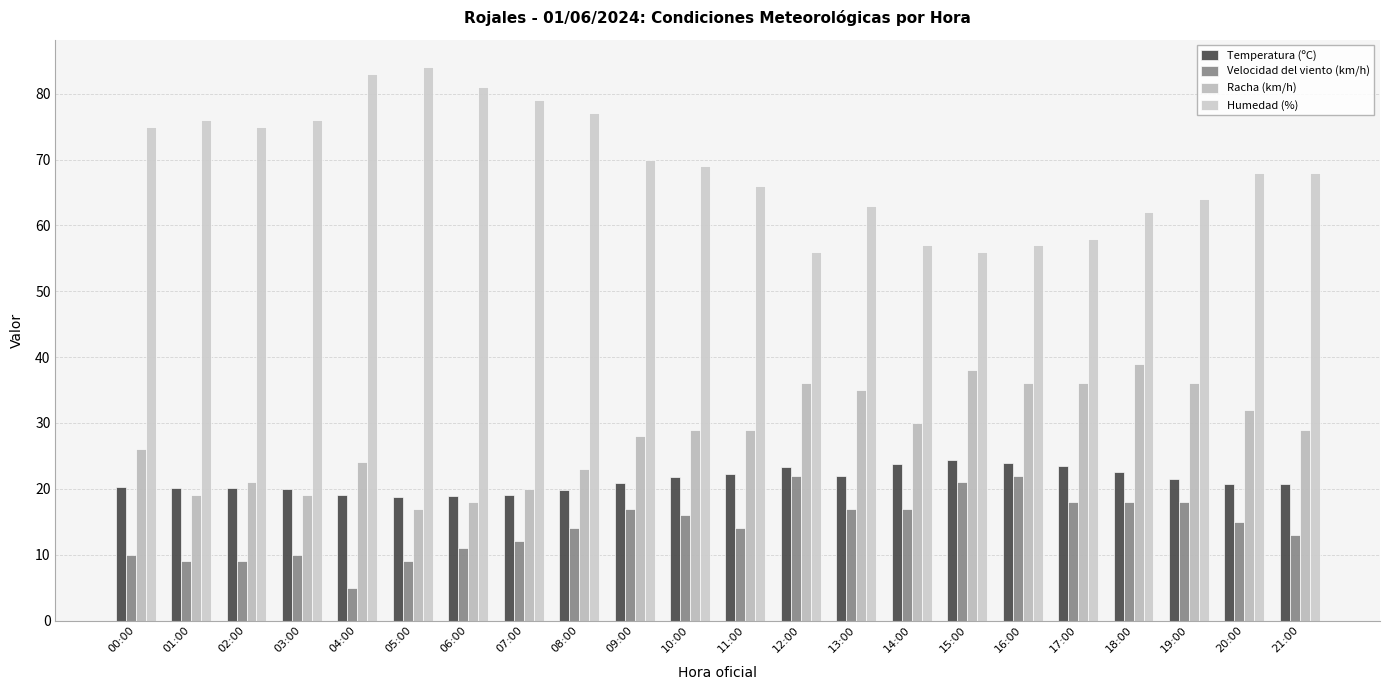

Reading left to right, list all the values displayed in this chart.

Temperatura (ºC): 00:00=20.2	01:00=20.1	02:00=20.1	03:00=20.0	04:00=19.1	05:00=18.8	06:00=18.9	07:00=19.1	08:00=19.8	09:00=20.9	10:00=21.8	11:00=22.3	12:00=23.3	13:00=22.0	14:00=23.8	15:00=24.3	16:00=23.9	17:00=23.5	18:00=22.6	19:00=21.5	20:00=20.8	21:00=20.7
Velocidad del viento (km/h): 00:00=10.0	01:00=9.0	02:00=9.0	03:00=10.0	04:00=5.0	05:00=9.0	06:00=11.0	07:00=12.0	08:00=14.0	09:00=17.0	10:00=16.0	11:00=14.0	12:00=22.0	13:00=17.0	14:00=17.0	15:00=21.0	16:00=22.0	17:00=18.0	18:00=18.0	19:00=18.0	20:00=15.0	21:00=13.0
Racha (km/h): 00:00=26.0	01:00=19.0	02:00=21.0	03:00=19.0	04:00=24.0	05:00=17.0	06:00=18.0	07:00=20.0	08:00=23.0	09:00=28.0	10:00=29.0	11:00=29.0	12:00=36.0	13:00=35.0	14:00=30.0	15:00=38.0	16:00=36.0	17:00=36.0	18:00=39.0	19:00=36.0	20:00=32.0	21:00=29.0
Humedad (%): 00:00=75.0	01:00=76.0	02:00=75.0	03:00=76.0	04:00=83.0	05:00=84.0	06:00=81.0	07:00=79.0	08:00=77.0	09:00=70.0	10:00=69.0	11:00=66.0	12:00=56.0	13:00=63.0	14:00=57.0	15:00=56.0	16:00=57.0	17:00=58.0	18:00=62.0	19:00=64.0	20:00=68.0	21:00=68.0